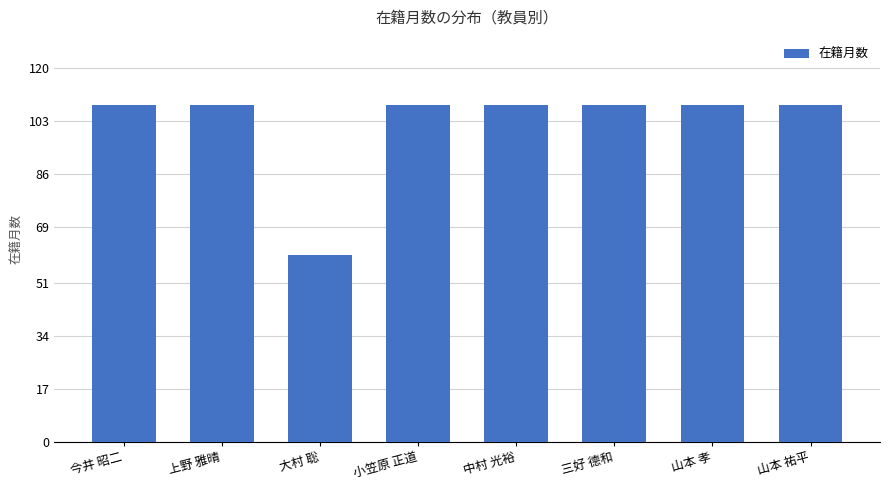

Reading left to right, list all the values displayed in this chart.

108	108	60	108	108	108	108	108